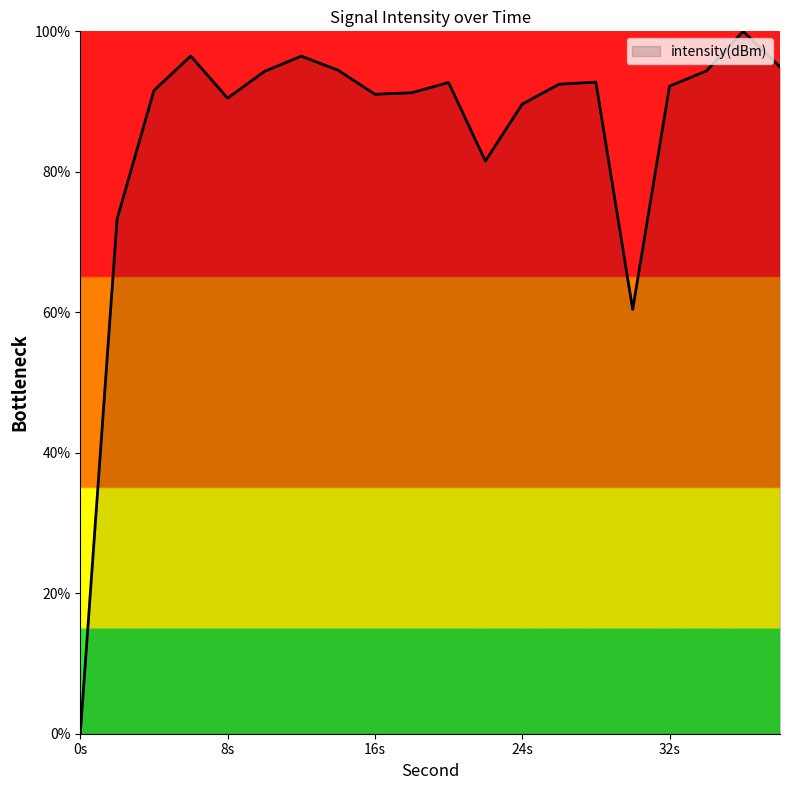

What is the greatest value displayed?

100.0